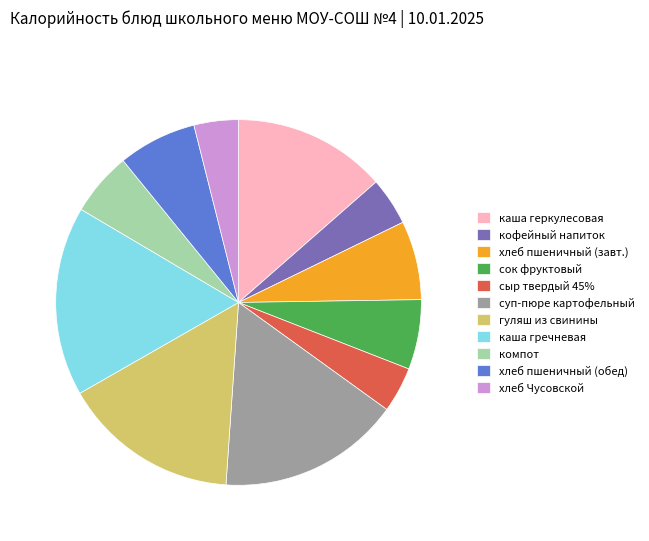

Combined, do сыр твердый 45% and сок фруктовый account for over 50%?

No